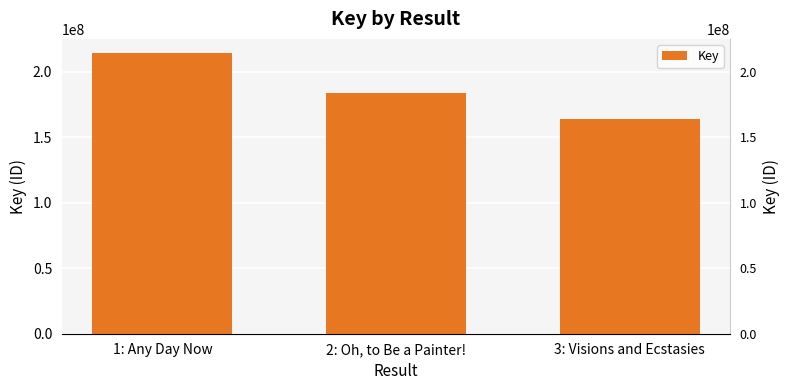

Does the chart contain any negative values?

No